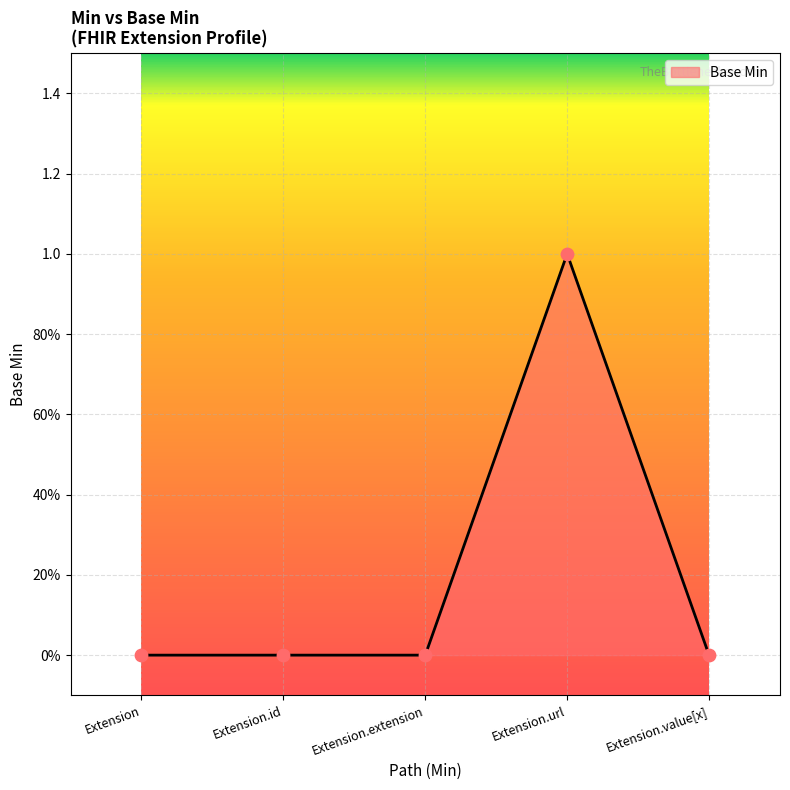

What is the change in value from Extension.id to Extension.url?

+1